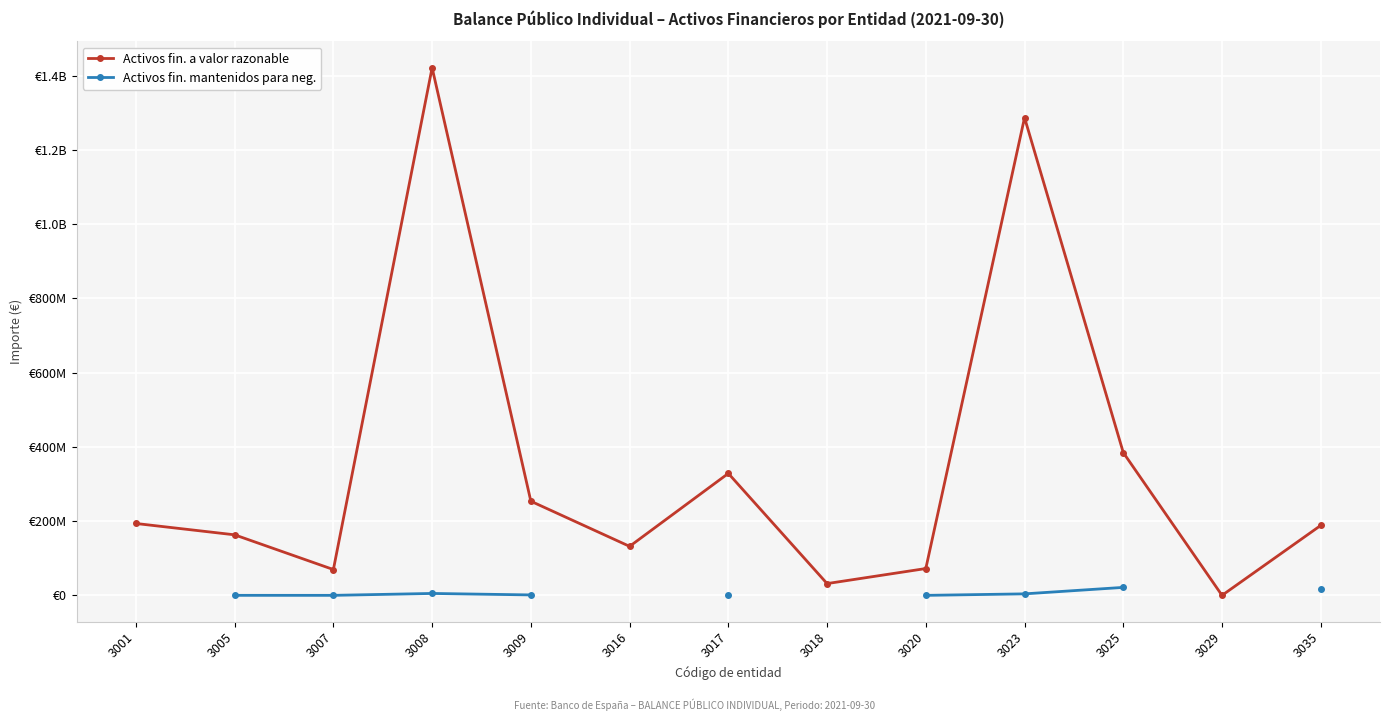

What is the difference between the Activos fin. mantenidos para neg. values at 3008 and 3020?

5160578.0